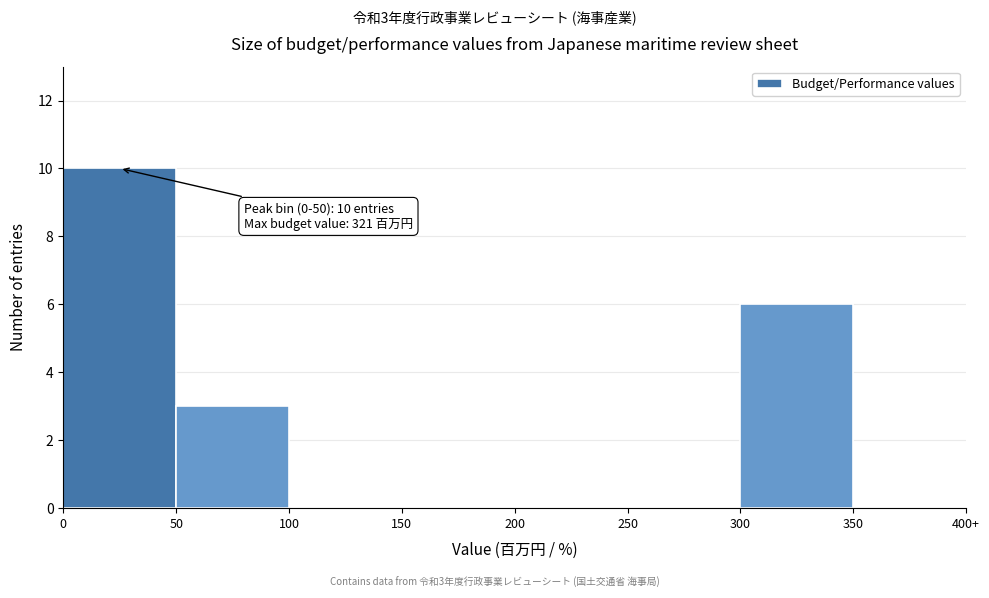

Reading left to right, transcribe all the data shown in this chart.

0=10	50=3	100=0	150=0	200=0	250=0	300=6	350=0